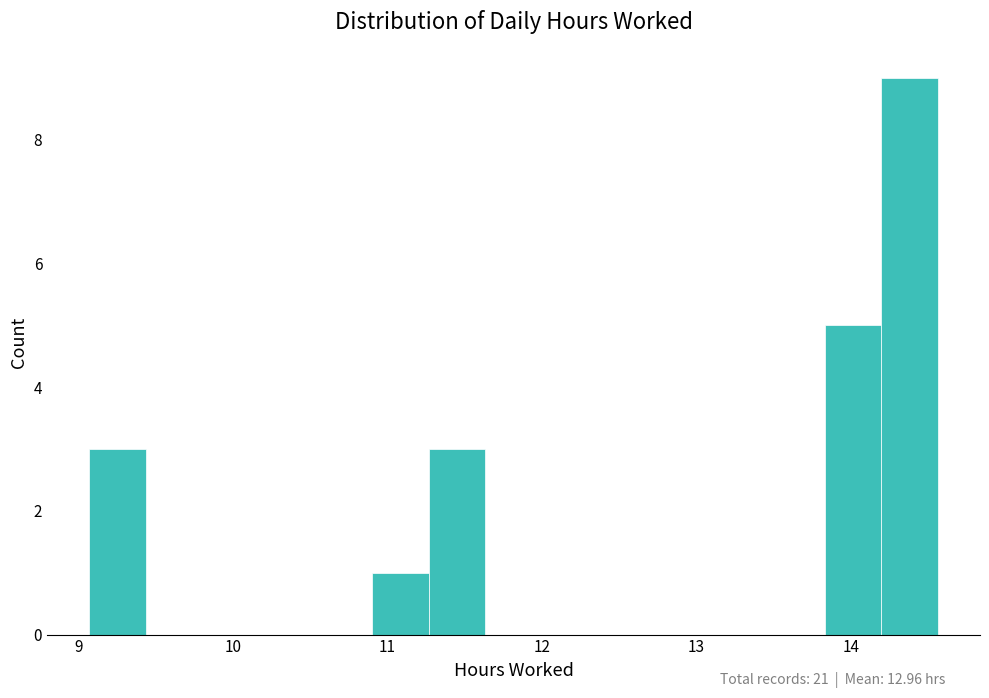

Read against the x-axis, roughly where is the centre of the tallest bar?

14.4